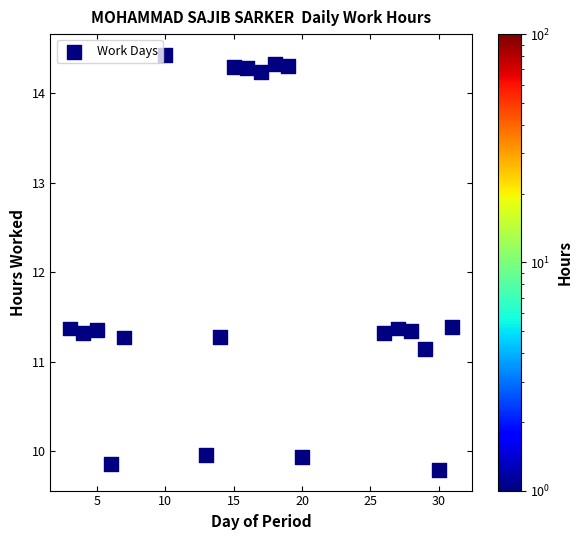

What is the range of X values (max minus min)?

28.0